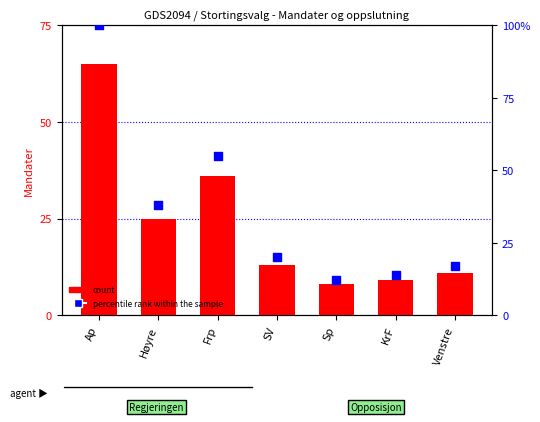

Which series has the widest spread of Y values?

percentile rank within the sample